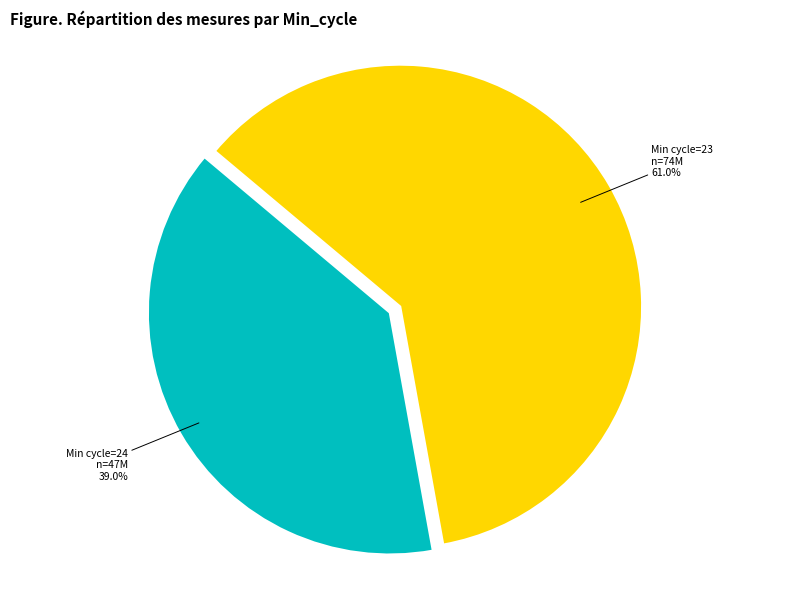

Is there a majority slice in this chart?

Yes